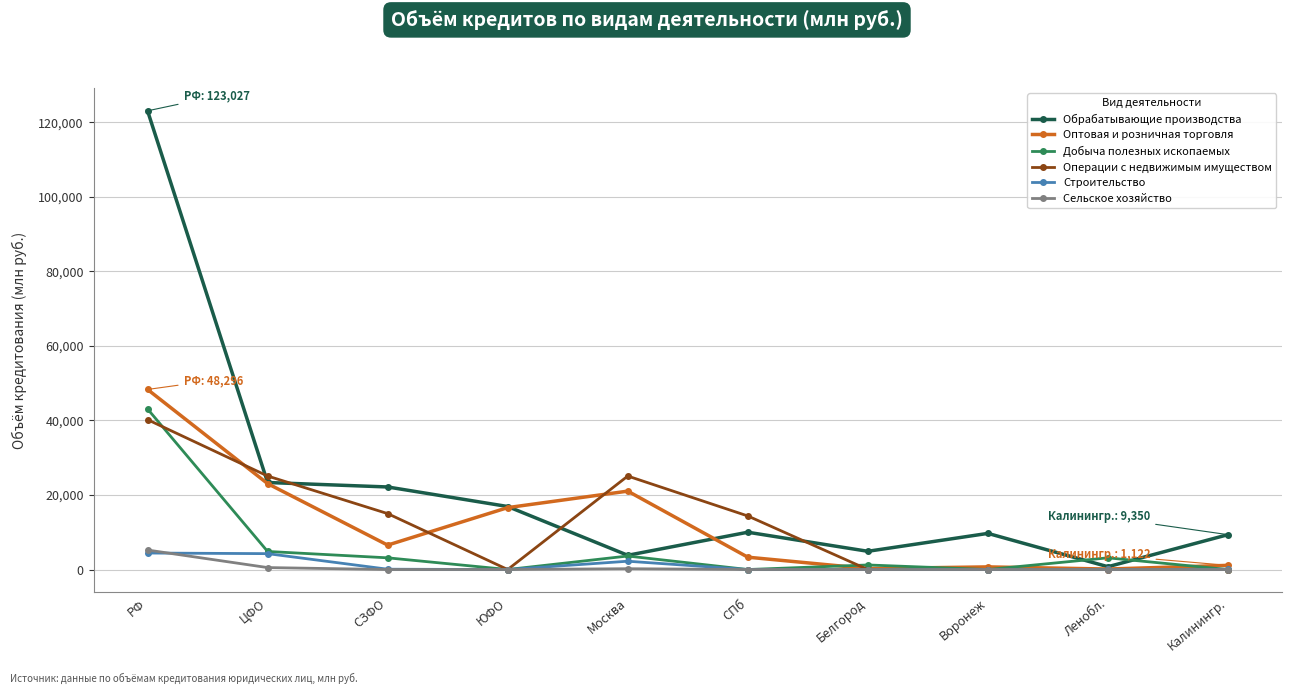

Does the chart display data point markers on the line(s)?

Yes